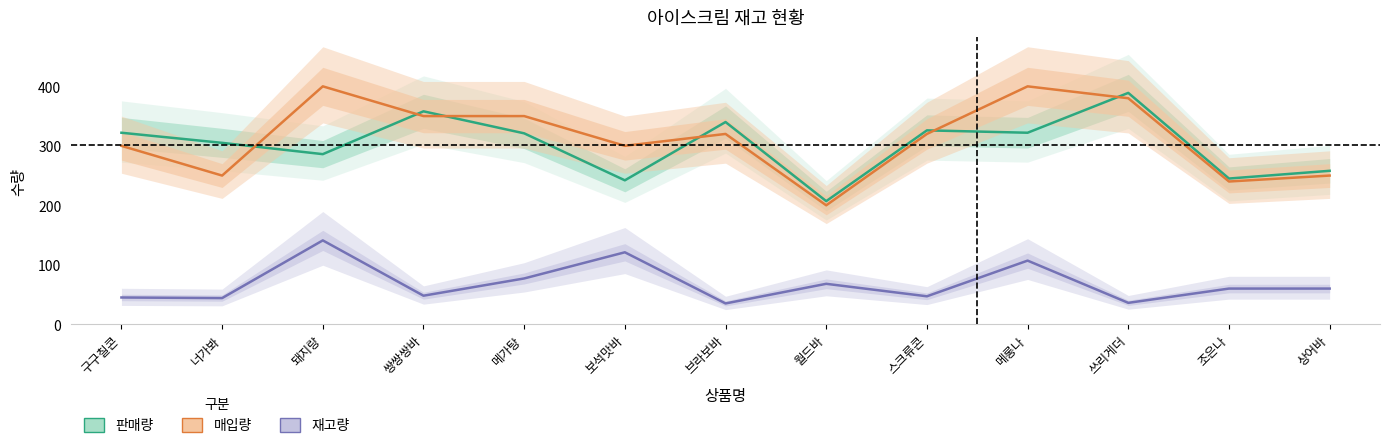

At which category is the sum across all series the highest?

메롱나